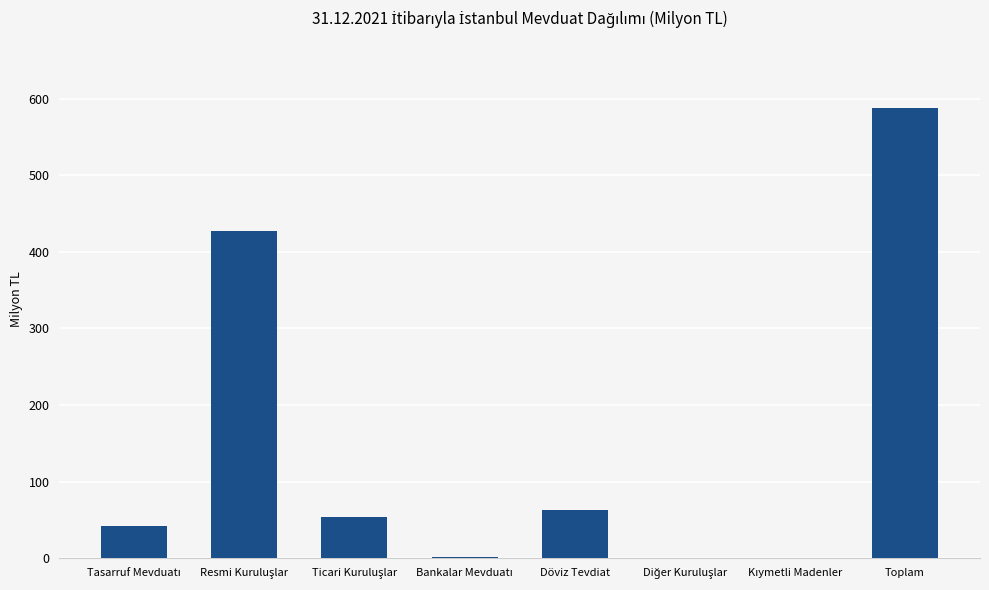

Is it true that the value at Döviz Tevdiat is 62.8?

True